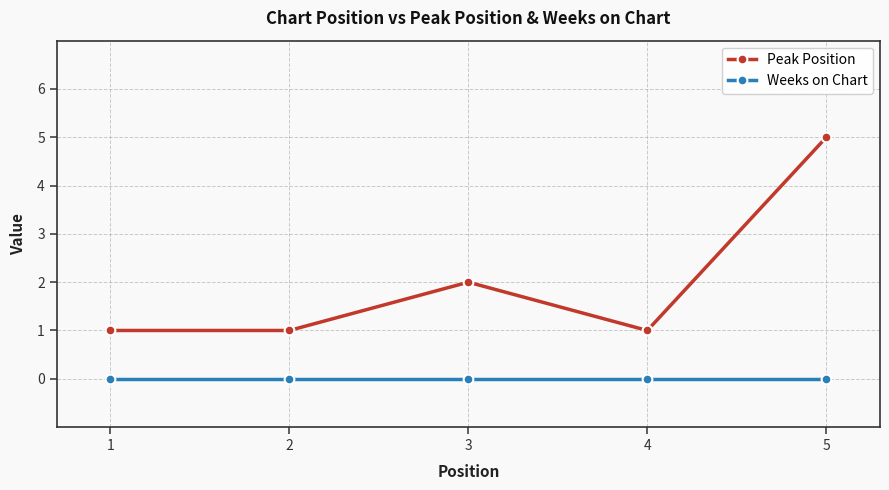

Rank the series at 3 from lowest to highest value.

Weeks on Chart, Peak Position